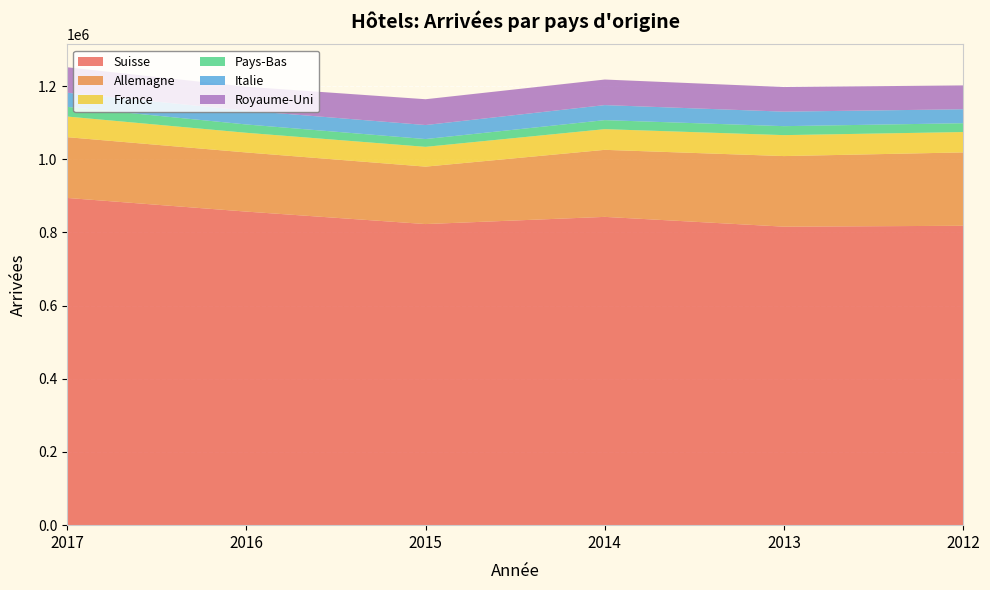

Reading right to left, extract all data points from this chart.

Suisse: 818115	815696	842443	822798	856855	894185
Allemagne: 200523	192889	183203	156953	161627	166059
France: 55625	57253	56519	54062	53716	56394
Pays-Bas: 24128	24514	24630	21312	22746	26395
Italie: 38132	39645	41105	38273	37666	38624
Royaume-Uni: 65209	67269	69860	70528	65415	69619